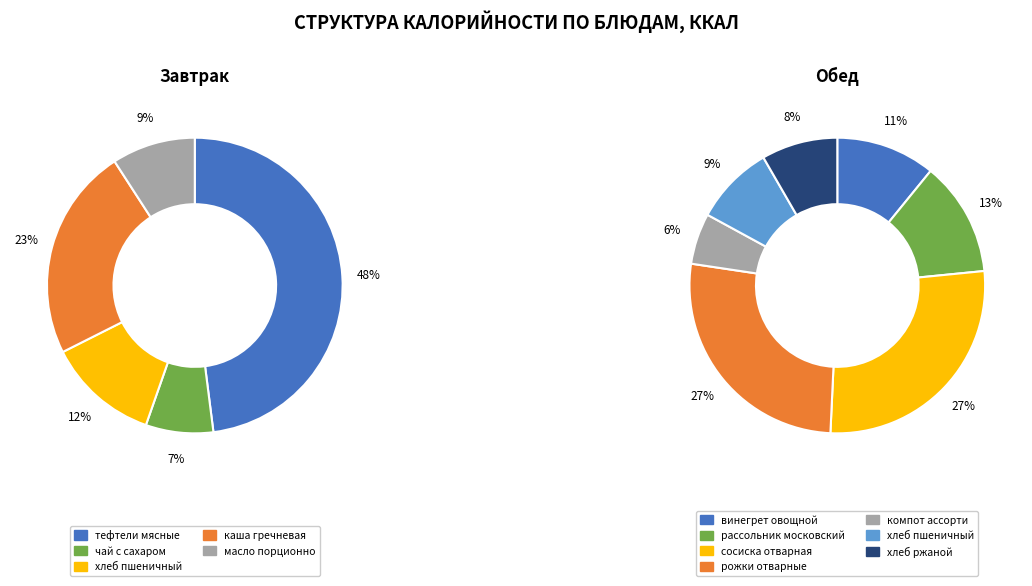

Which category has the biggest portion of the pie?

тефтели мясные с томатным соусом